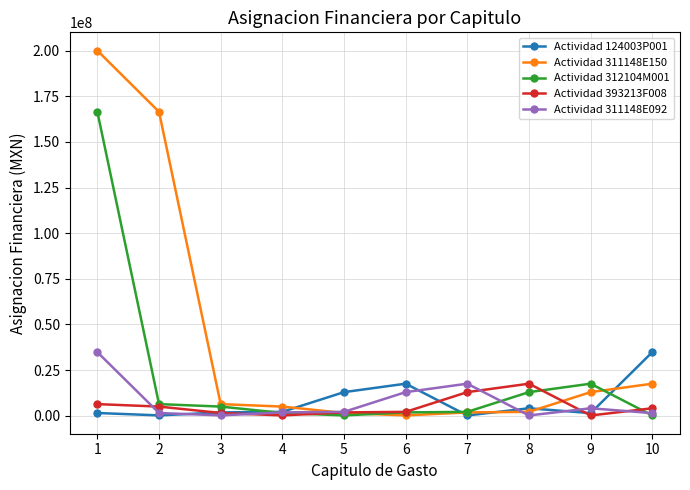

Which series has the largest total across all categories?

Actividad 311148E150